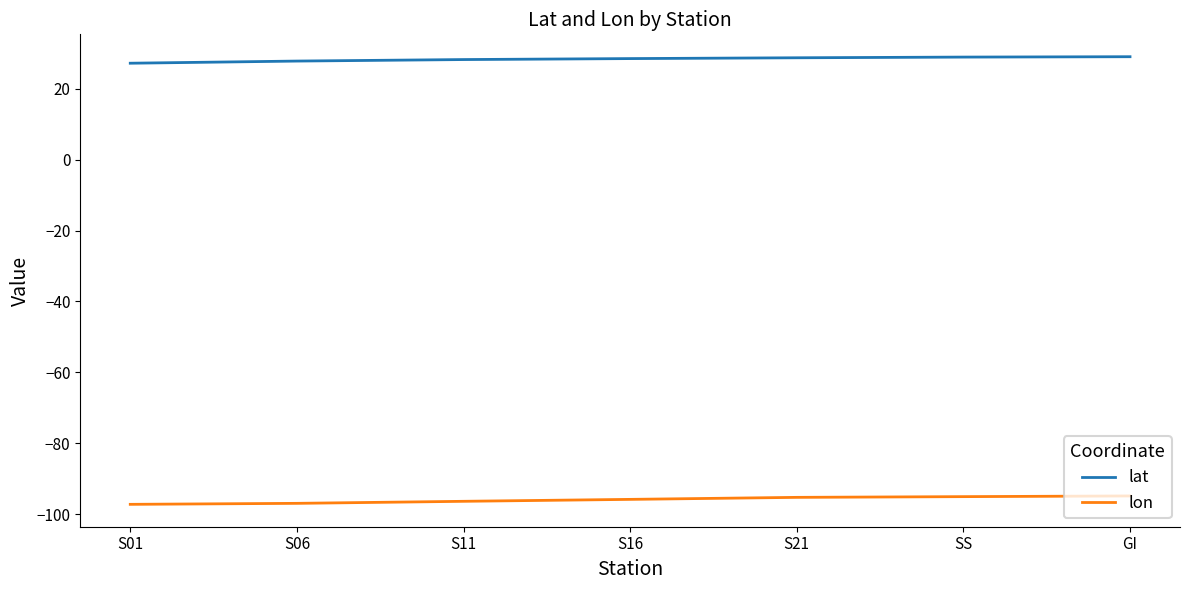

What is the maximum value shown in the chart?

29.1